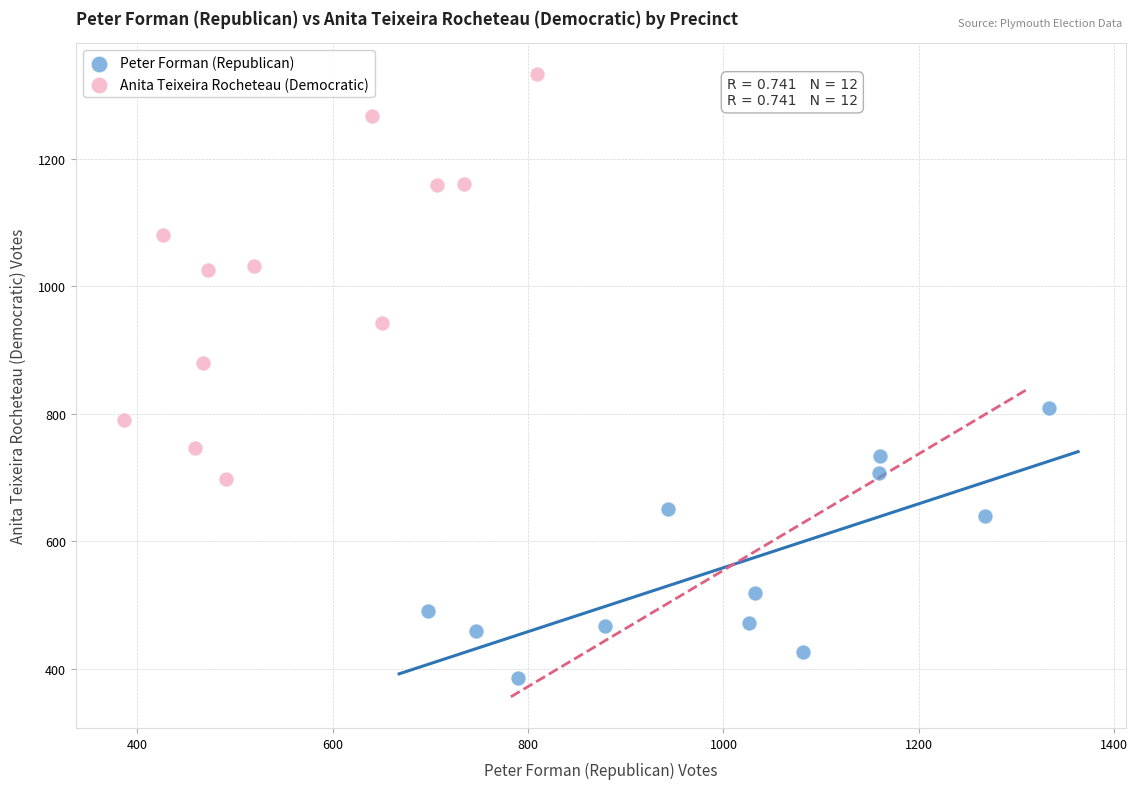

Which series contains the lowest Y value?

Peter Forman (Republican)